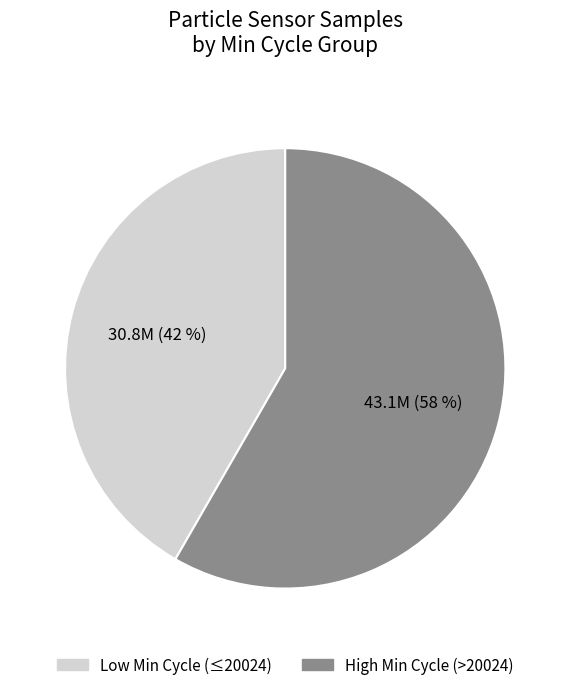

Is there any slice that represents more than half of the pie?

Yes